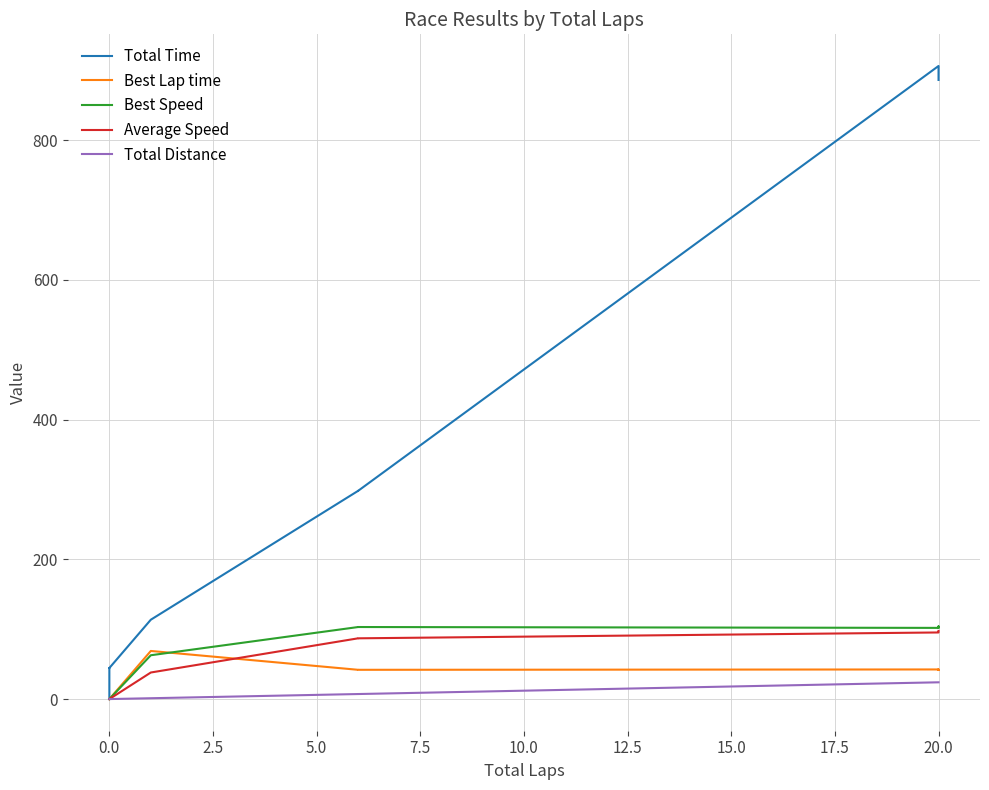

Rank the series at 17.5 from lowest to highest value.

Total Distance, Best Lap time, Average Speed, Best Speed, Total Time